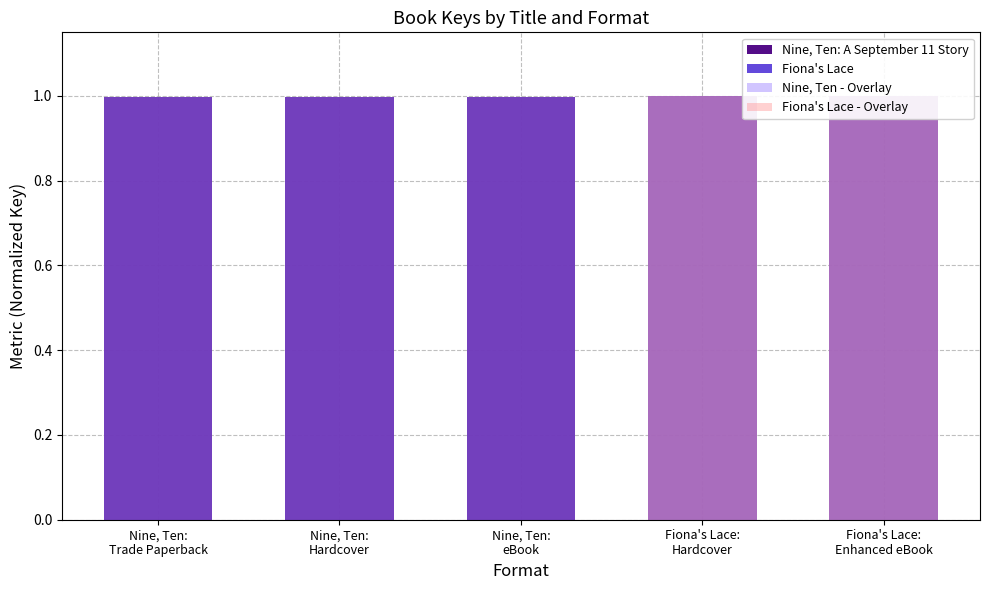

What is the label of the 4th bar from the left?

Fiona's Lace:
Hardcover